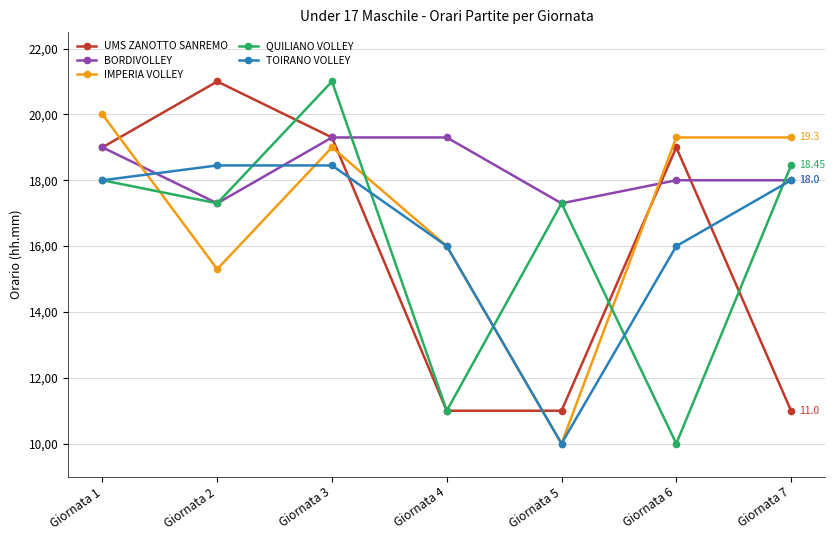

True or false: UMS ZANOTTO SANREMO and BORDIVOLLEY intersect in this chart.

True